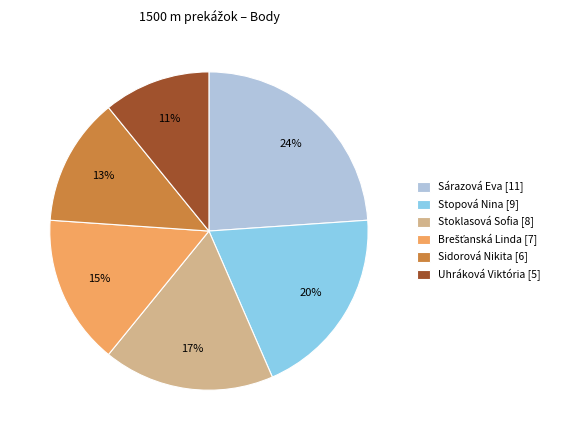

Is it true that Stopová Nina is 20% of the pie?

True